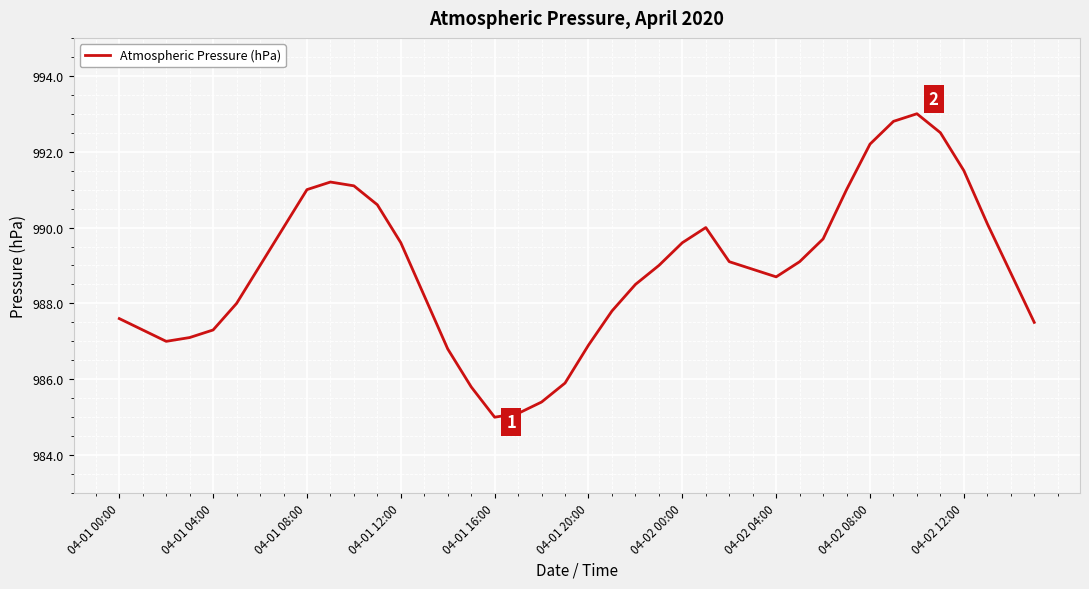

What is the sum of all values?

39555.7